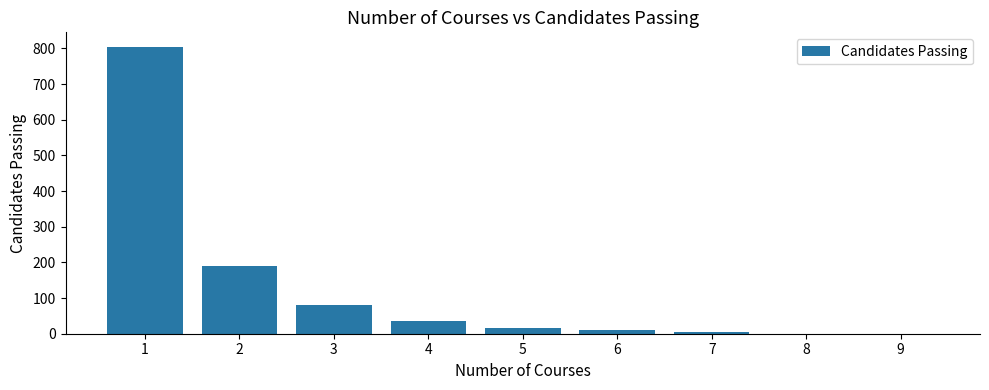

Reading left to right, list all the values displayed in this chart.

1=805	2=190	3=80	4=35	5=15	6=10	7=5	8=0	9=0